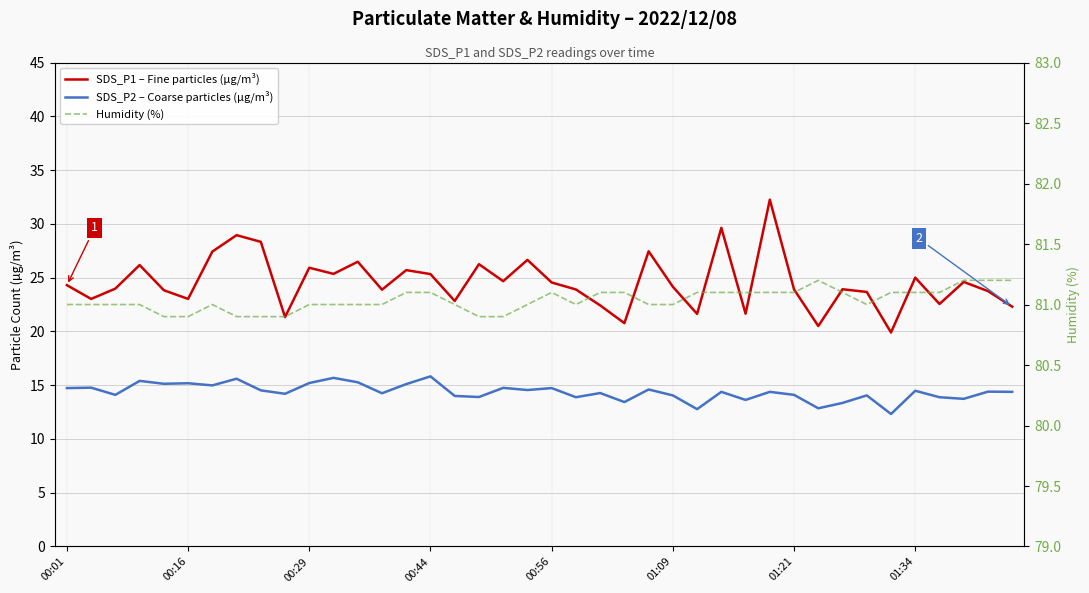

Count the Humidity (%) values in the range 81 to 82.

33